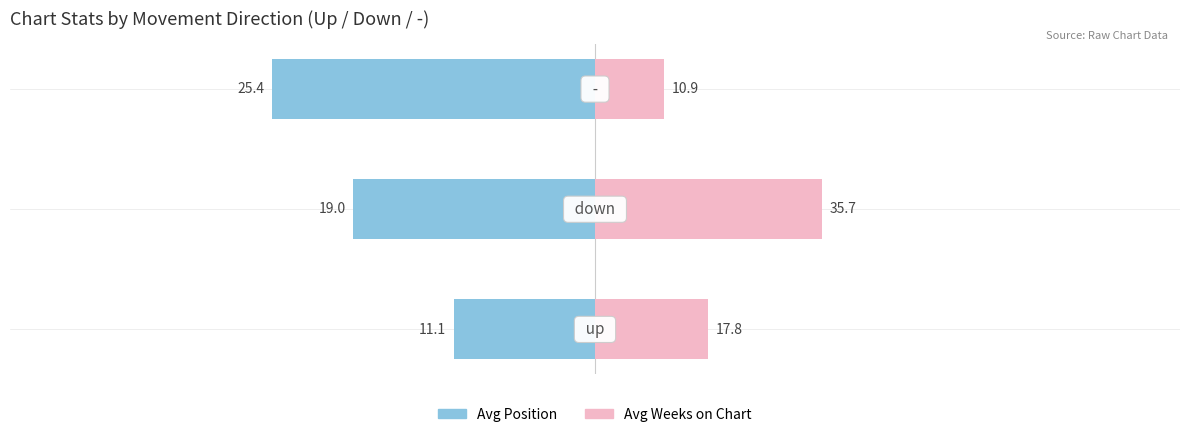

How many categories are shown in the chart?

3